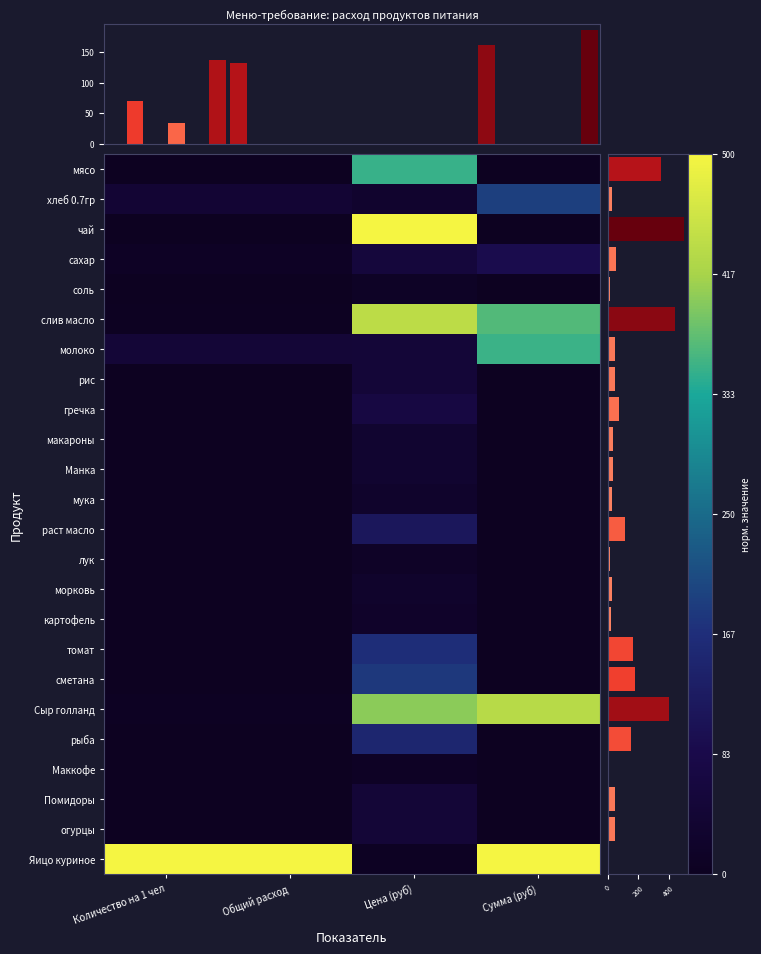

True or false: рис has a value of 0.0 at Общий расход.

True